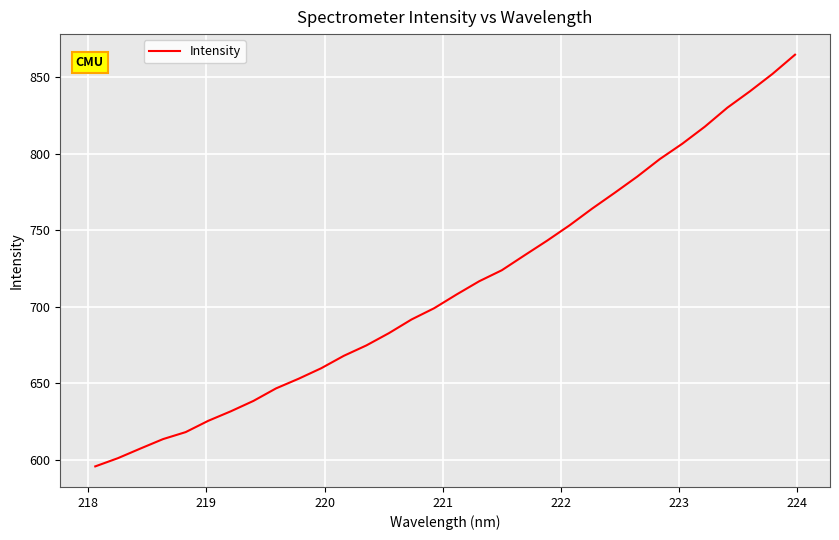

What is the minimum value shown in the chart?

595.6